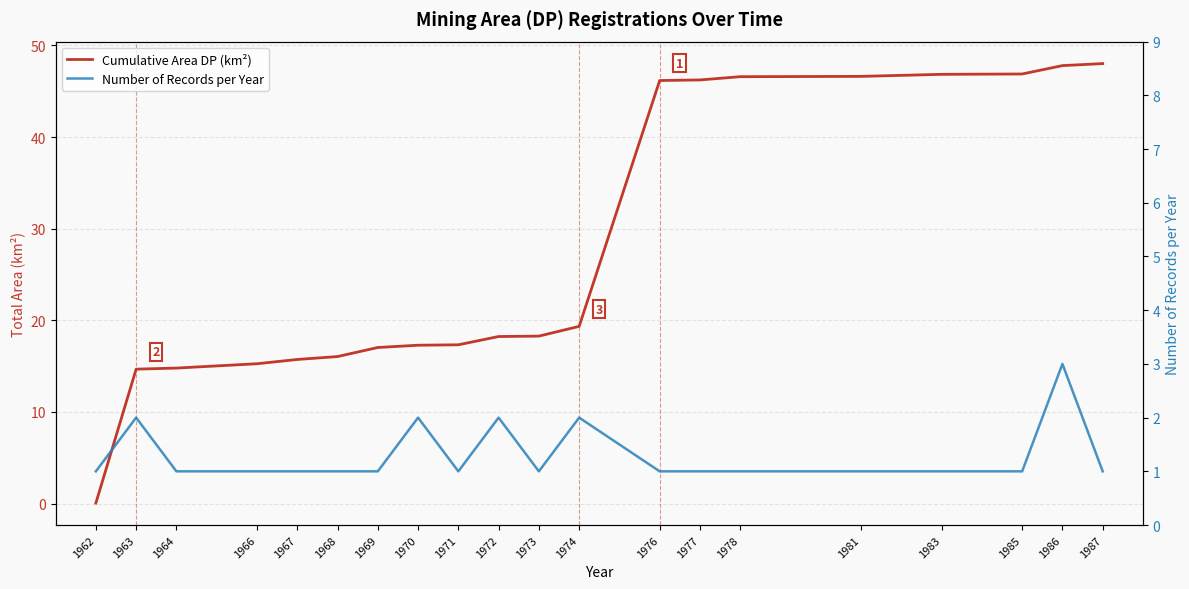

What is the average value of the Number of Records per Year series?

1.3